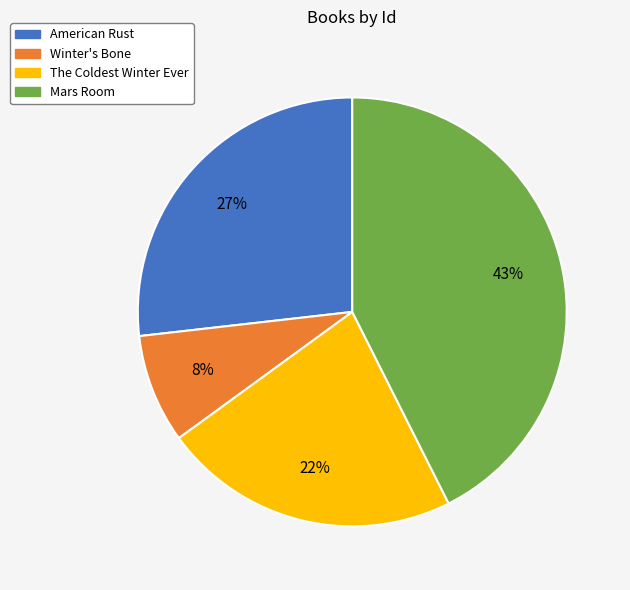

Approximately how many times larger is the value at American Rust compared to The Coldest Winter Ever?

1.2